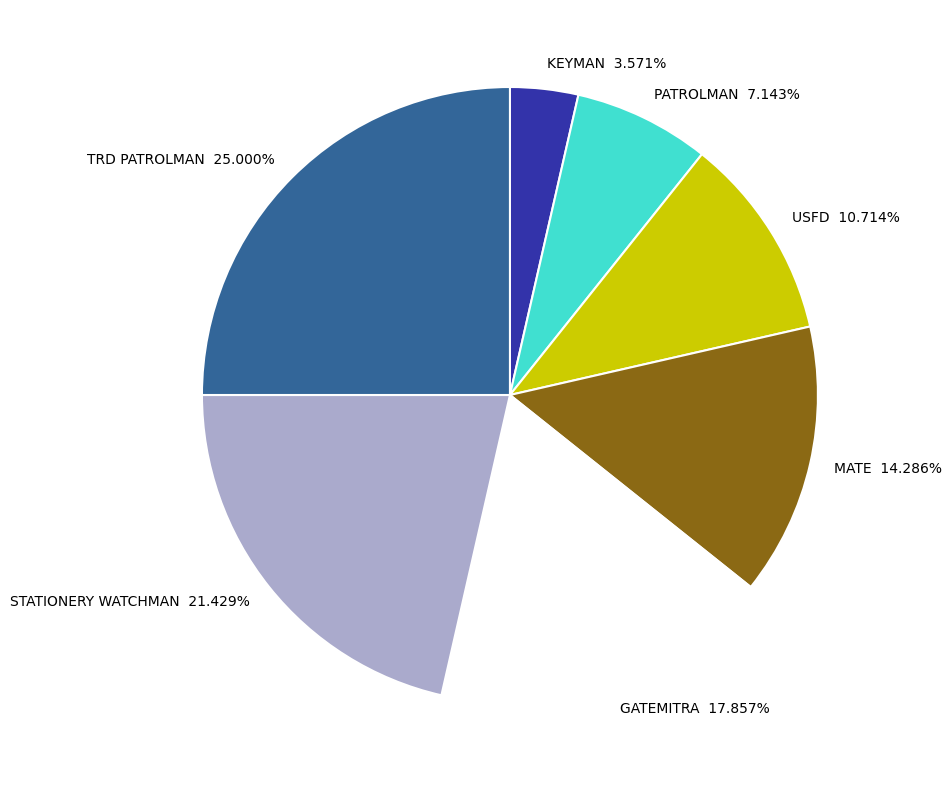

Count the number of slices in the pie.

7